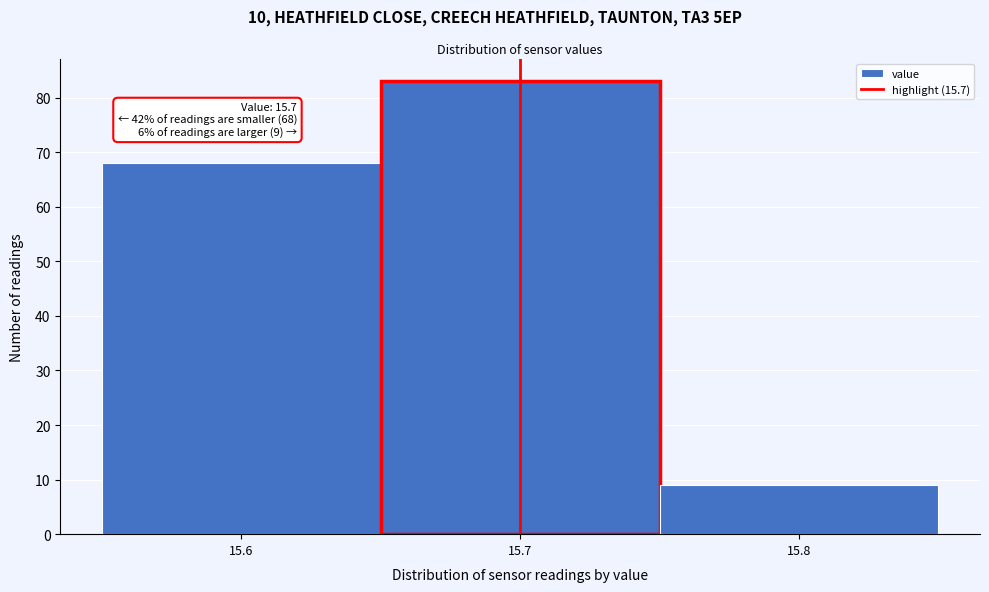

Over which range of the x-axis is the bar tallest?

15.65 to 15.75